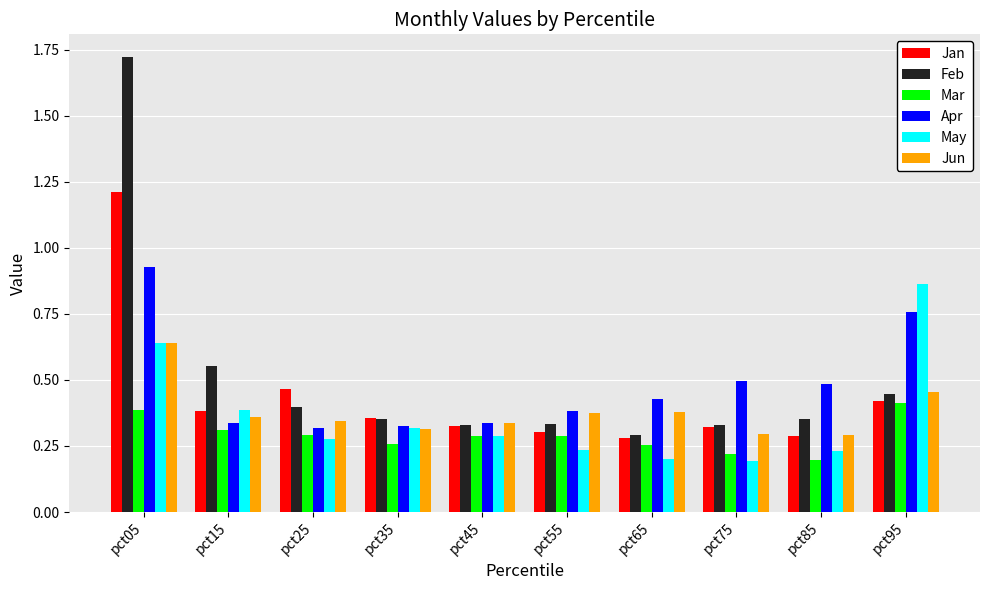

Count the May values in the range 0 to 1.

10